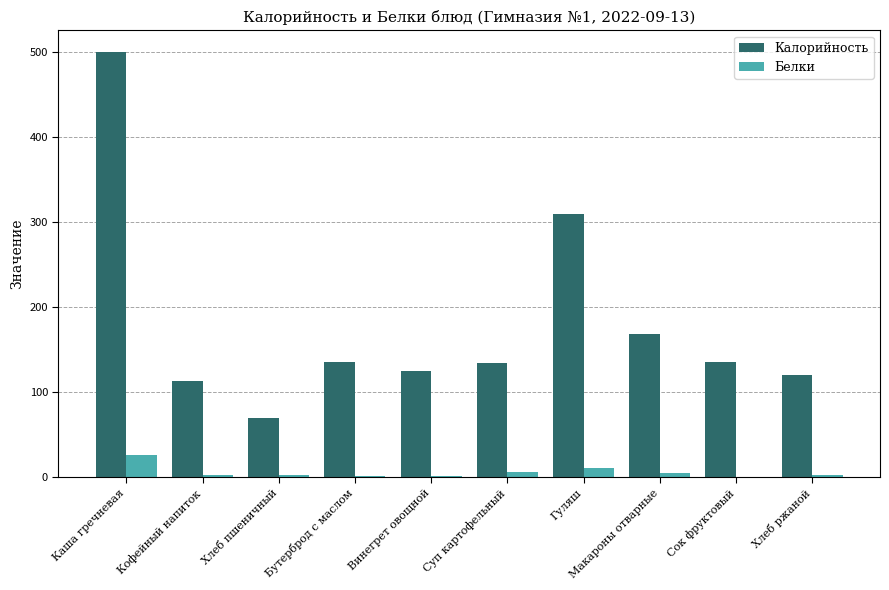

Which series has the largest total across all categories?

Калорийность